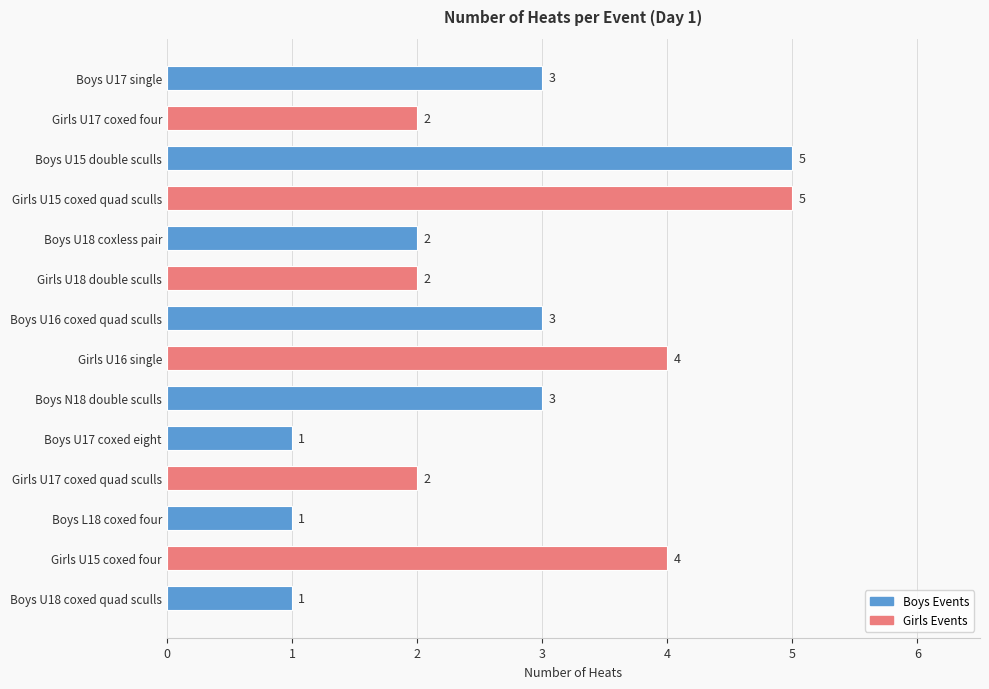

How many values are between 2 and 4?

9